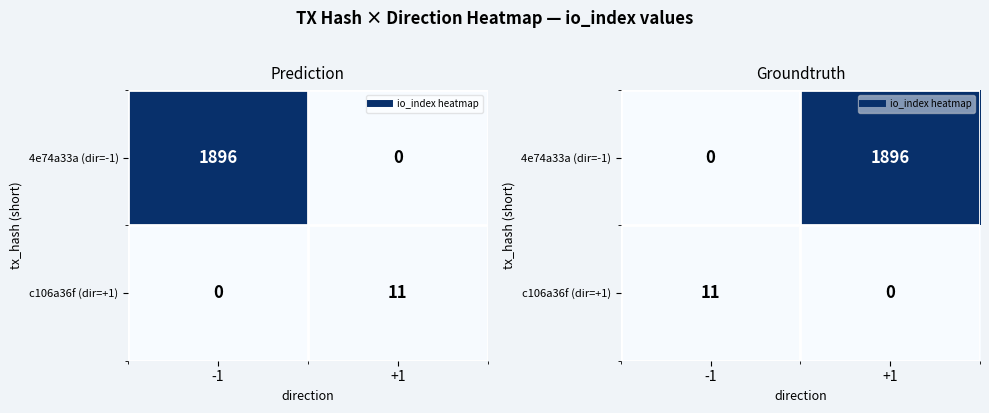

At which category does the chart reach its minimum across all series?

-1